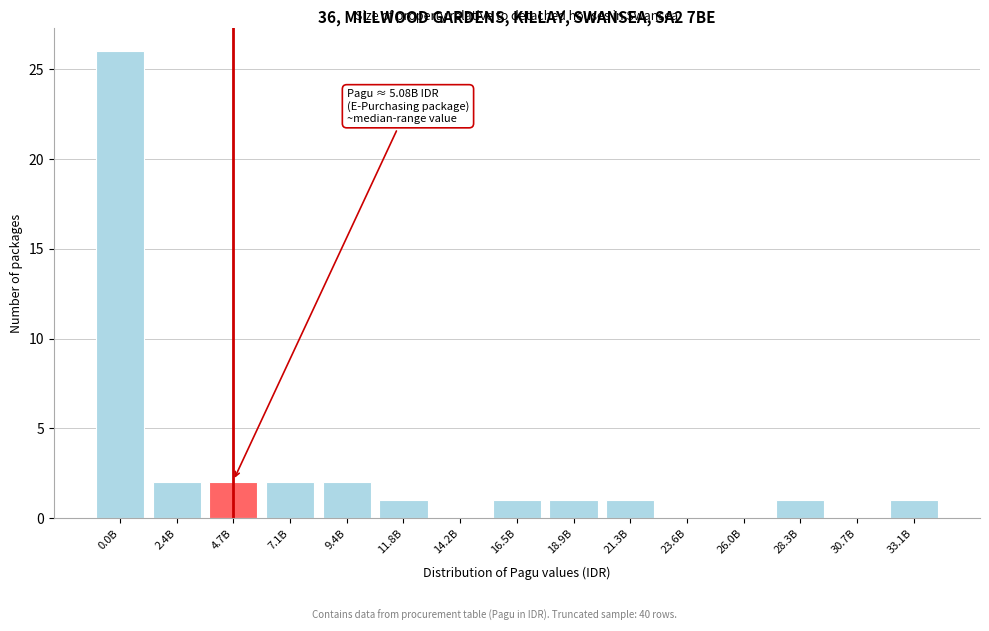

Reading left to right, what are all the values shown in this chart?

0.0B=26	2.4B=2	4.7B=2	7.1B=2	9.4B=2	11.8B=1	14.2B=0	16.5B=1	18.9B=1	21.3B=1	23.6B=0	26.0B=0	28.3B=1	30.7B=0	33.1B=1